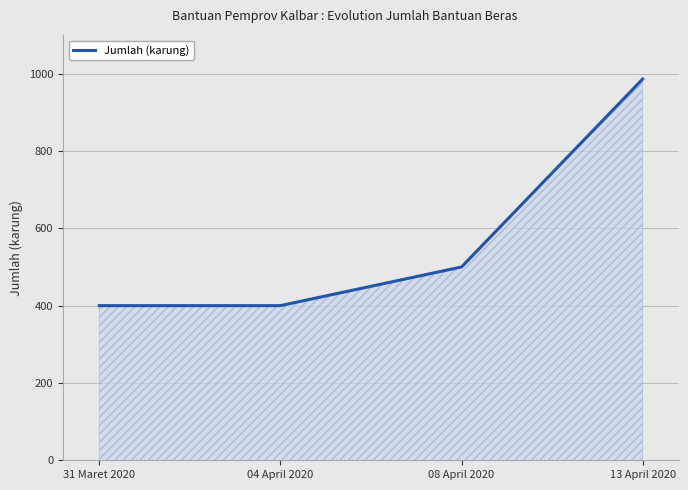

Does the chart display data point markers on the line(s)?

No